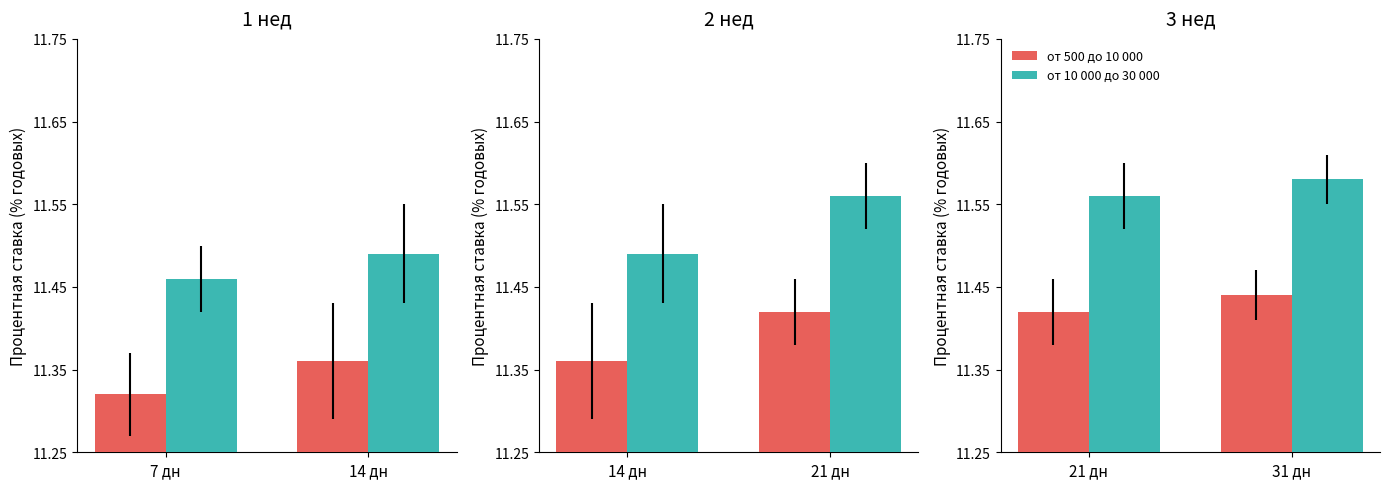

True or false: от 10 000 до 30 000 has a value of 5.0 at 21 дн.

False